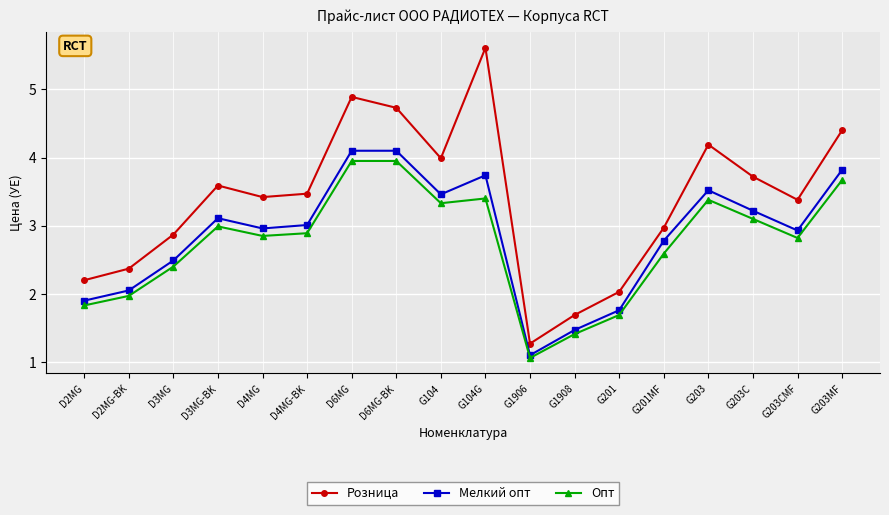

Which series changed the most between D4MG-BK and D6MG-BK?

Розница